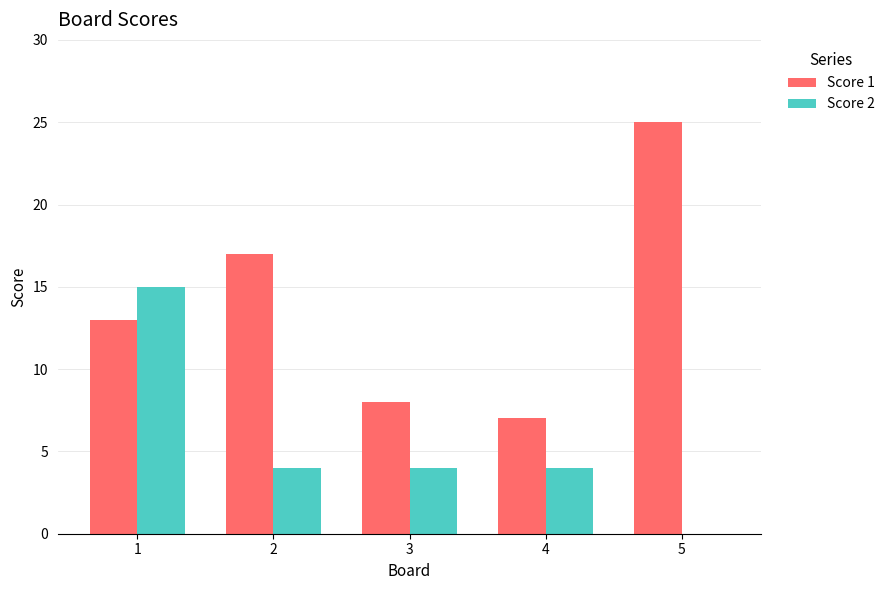

How many positive values does the Score 2 series have?

4